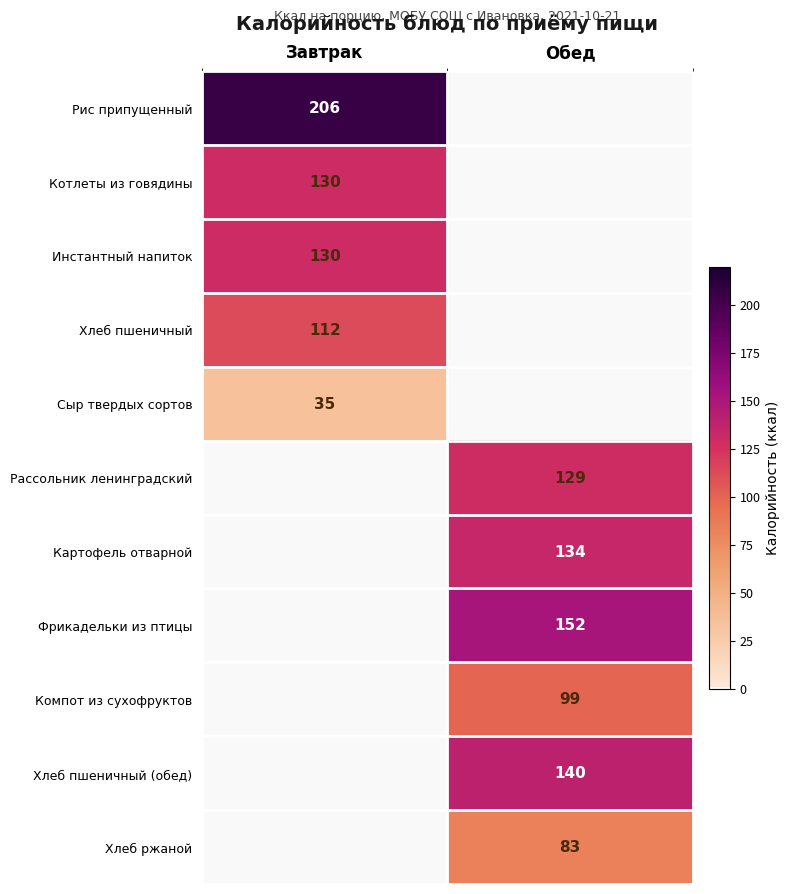

Is the value of Фрикадельки из птицы at Обед greater than the value of Рис припущенный at Завтрак?

No